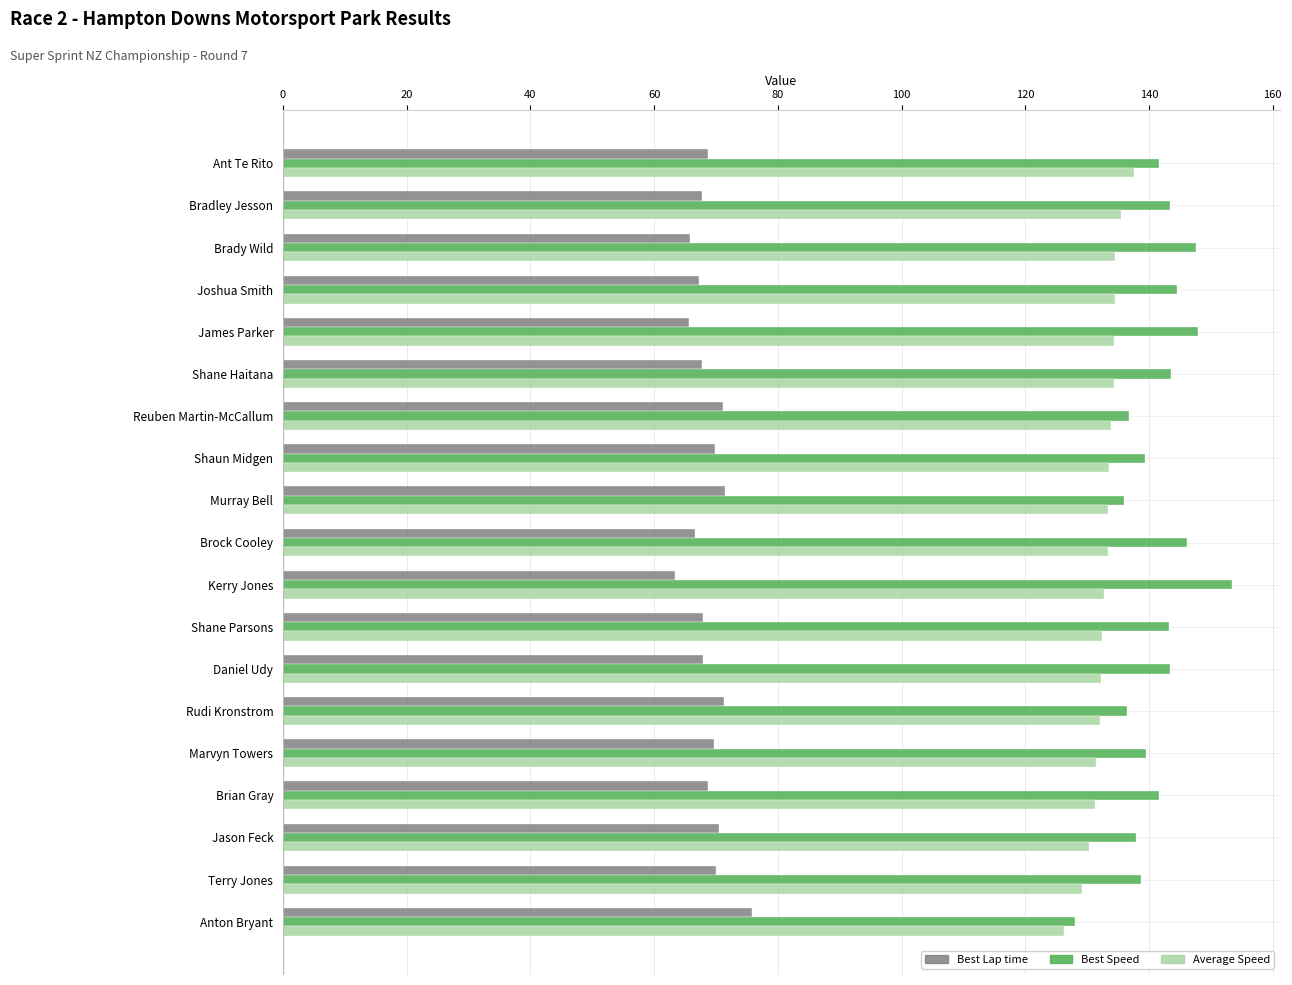

True or false: Best Lap time has a value of 101.5 at Rudi Kronstrom.

False